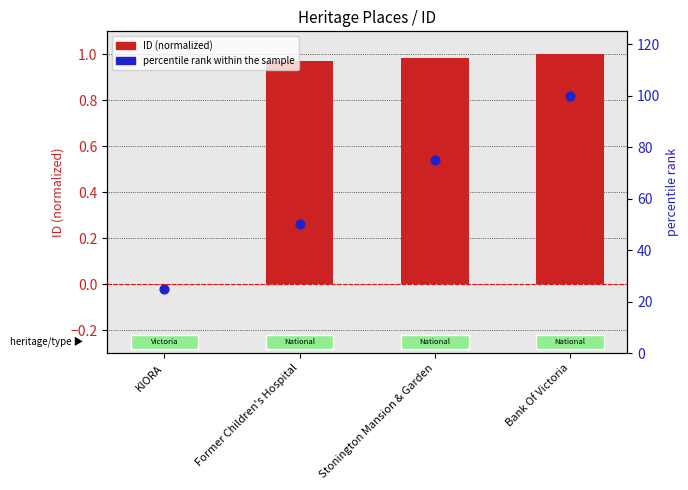

At which category is the sum across all series the highest?

Bank Of Victoria